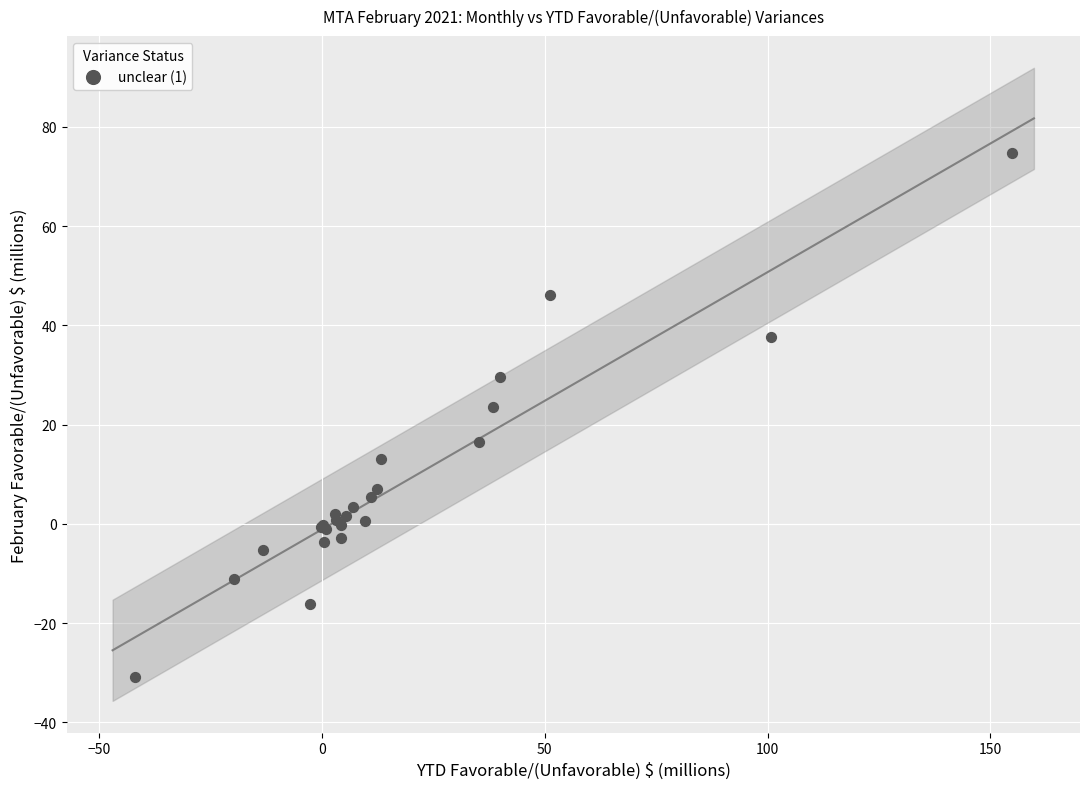

What Y value in the scatter plot is closest to 21?

23.5